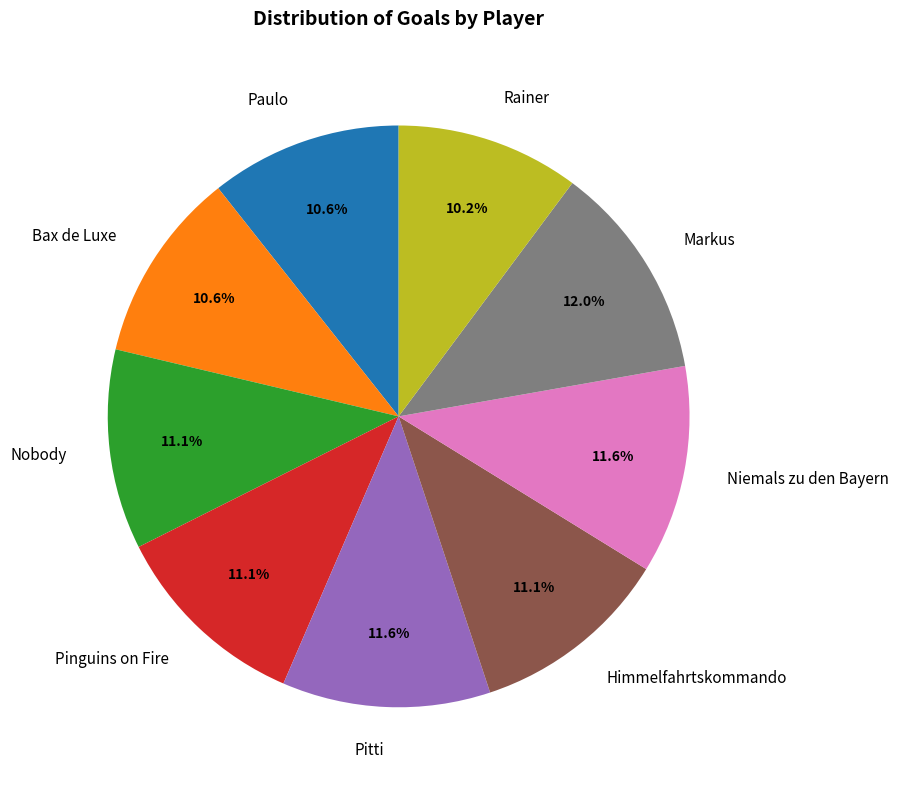

How many slices are in this pie chart?

9